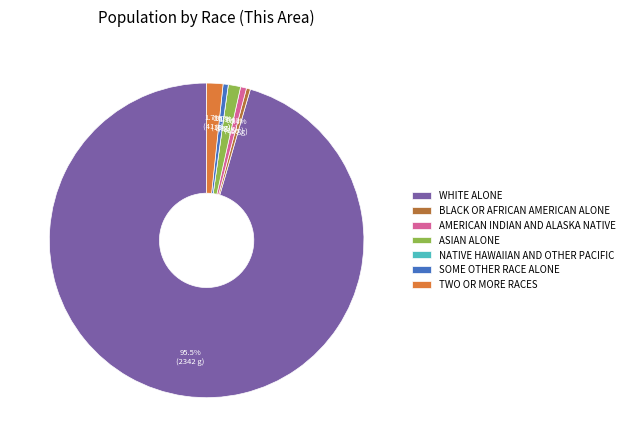

Rank the categories by value from lowest to highest.

Native Hawaiian and Other Pacific, Black or African American alone, Some Other Race alone, American Indian and Alaska Native, Asian alone, Two or More Races, White alone